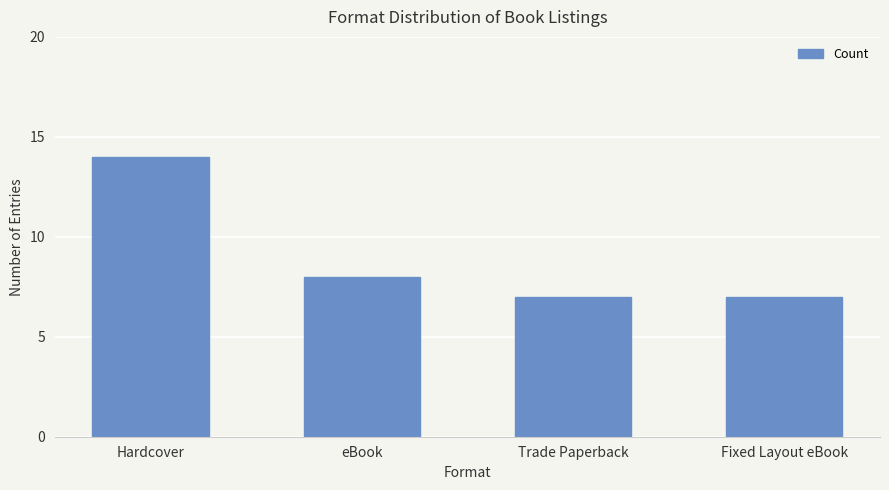

Reading right to left, extract all data points from this chart.

Fixed Layout eBook=7	Trade Paperback=7	eBook=8	Hardcover=14